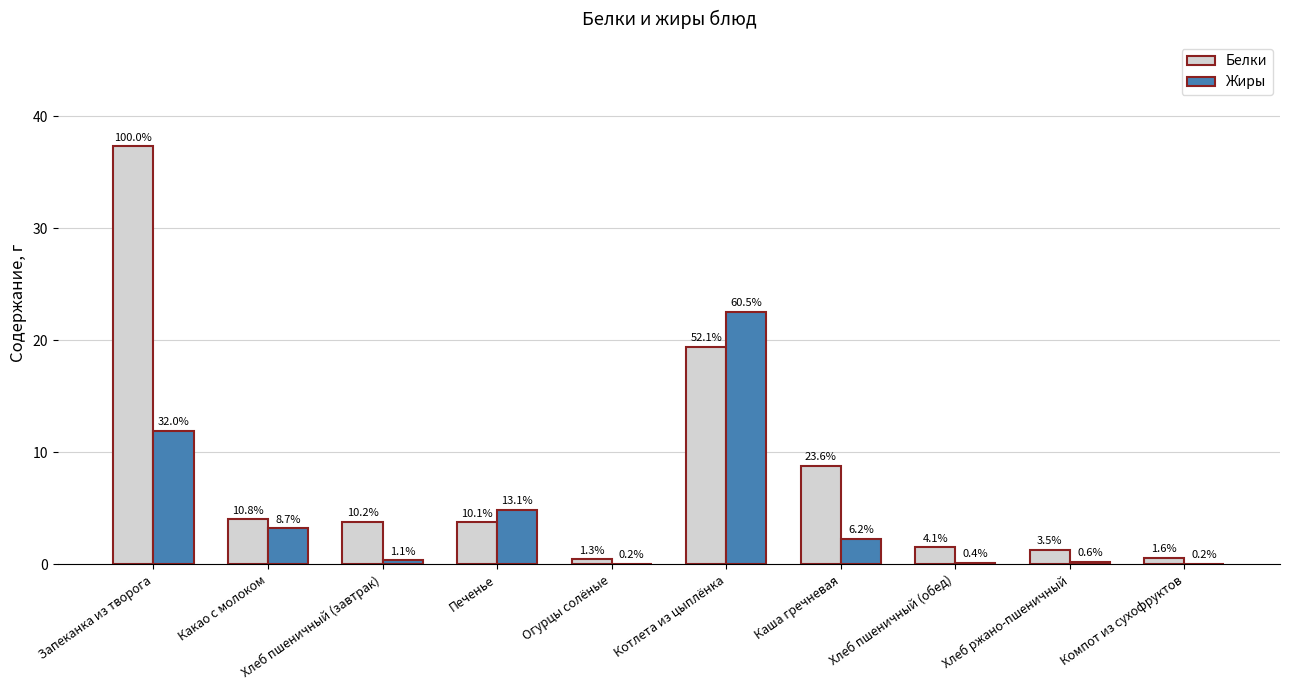

What is the difference between the highest and lowest values at Огурцы солёные?

0.4